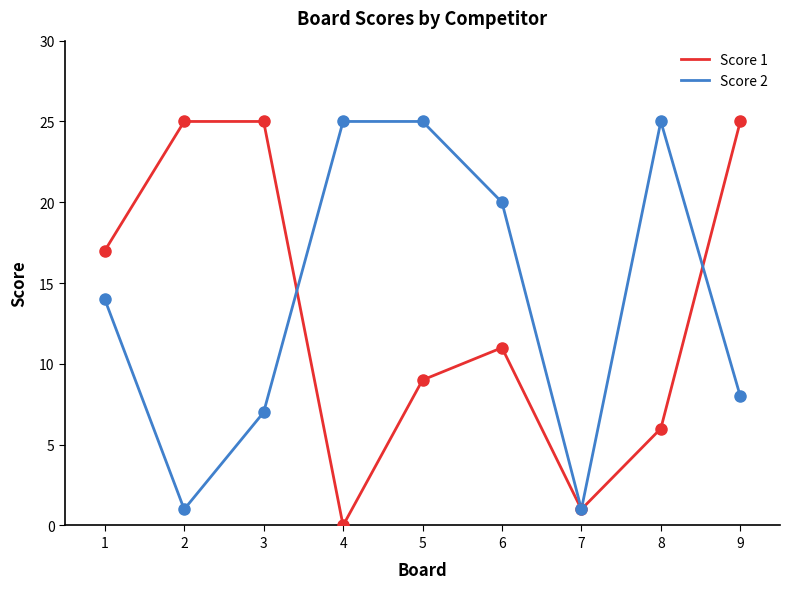

Is it true that Score 1 equals 25 at 2?

True